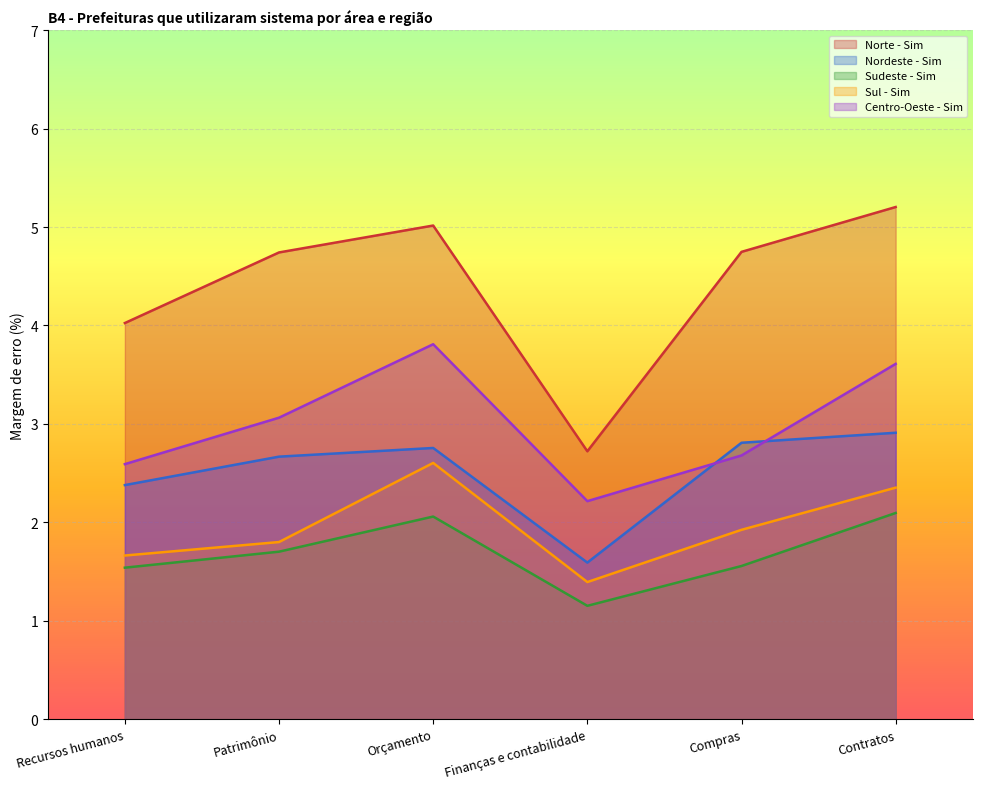

What is the label of the 3rd point from the left?

Orçamento